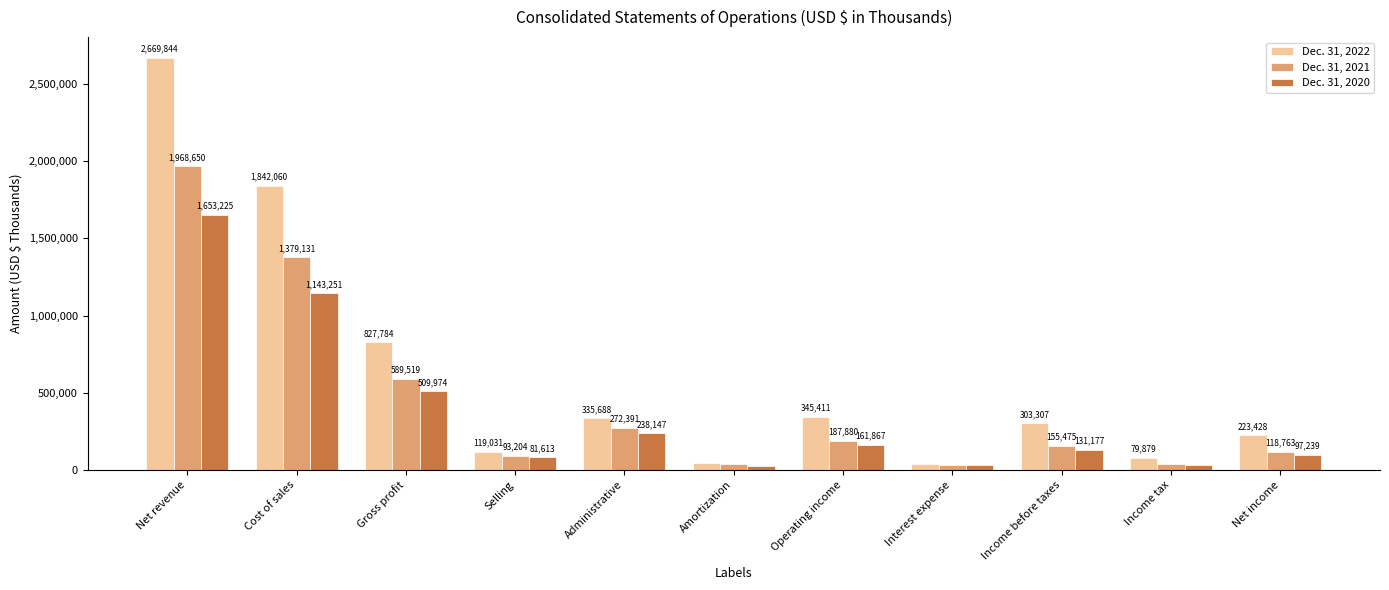

What is the difference between the highest and lowest values at Amortization?

15228